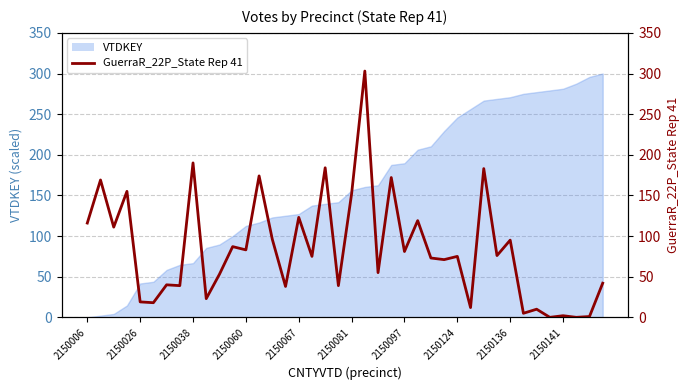

How many positive values are there?

38